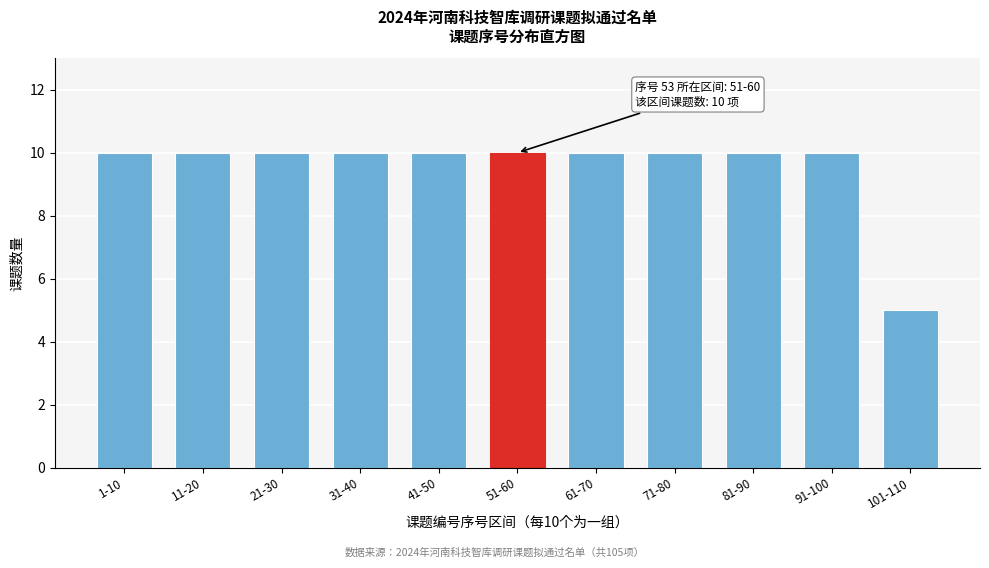

Reading right to left, list all the values displayed in this chart.

5	10	10	10	10	10	10	10	10	10	10